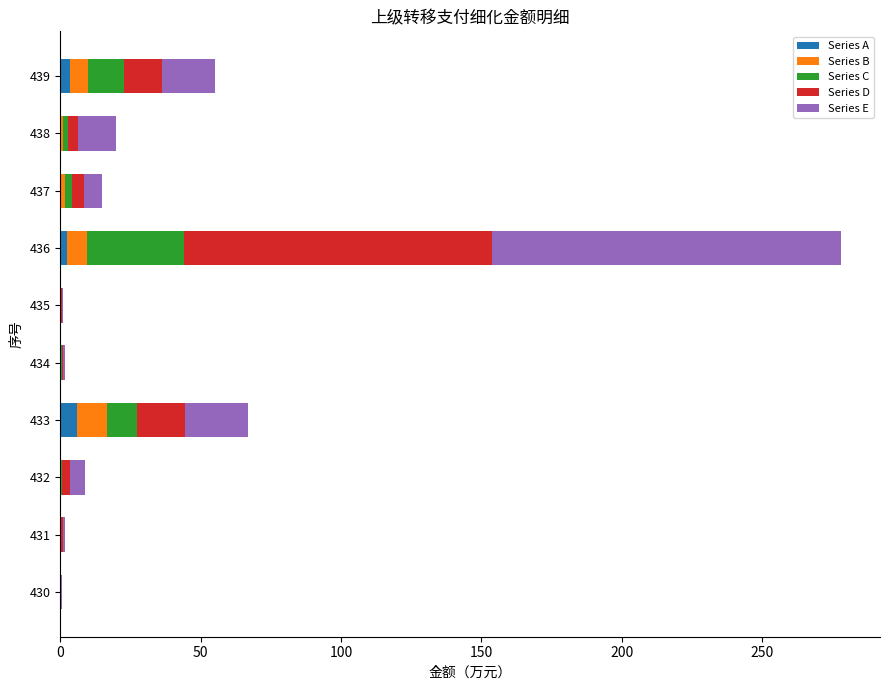

At which category is the sum across all series the highest?

436